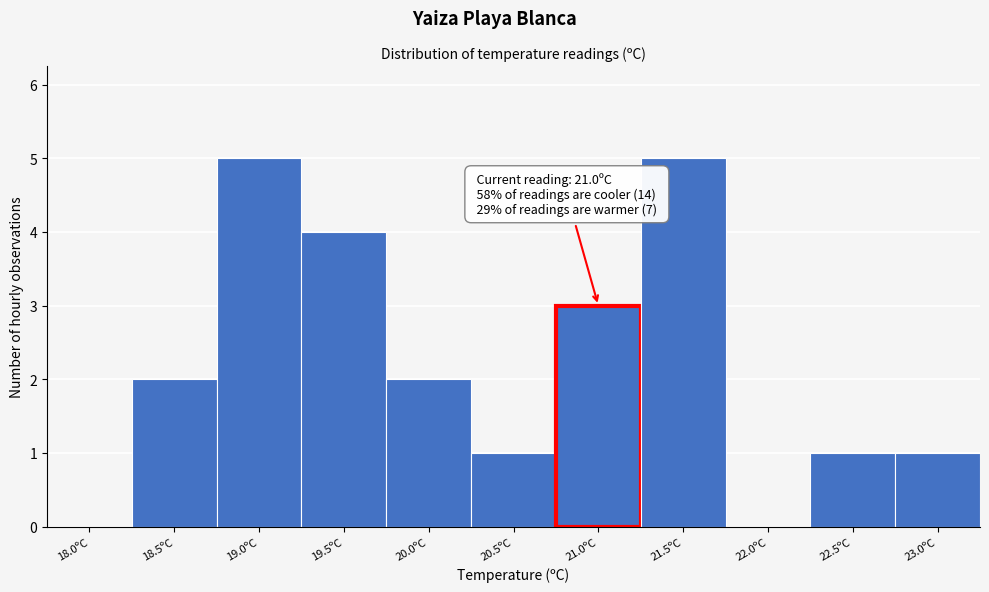

Reading left to right, what are all the values shown in this chart?

18.0ºC=0	18.5ºC=2	19.0ºC=5	19.5ºC=4	20.0ºC=2	20.5ºC=1	21.0ºC=3	21.5ºC=5	22.0ºC=0	22.5ºC=1	23.0ºC=1